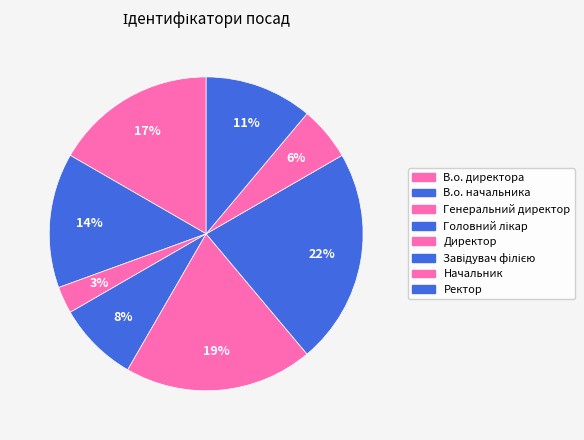

How many segments does this pie chart have?

8